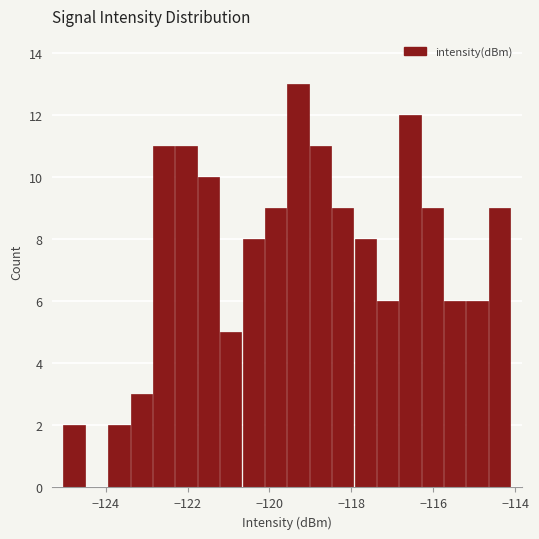

Read against the x-axis, roughly where is the centre of the tallest bar?

-119.4